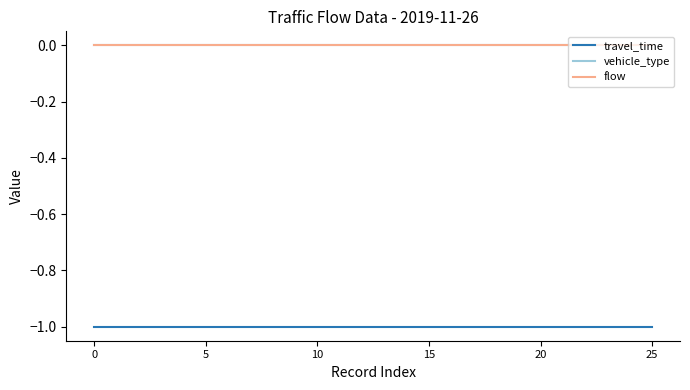

Does the chart have visible grid lines?

No